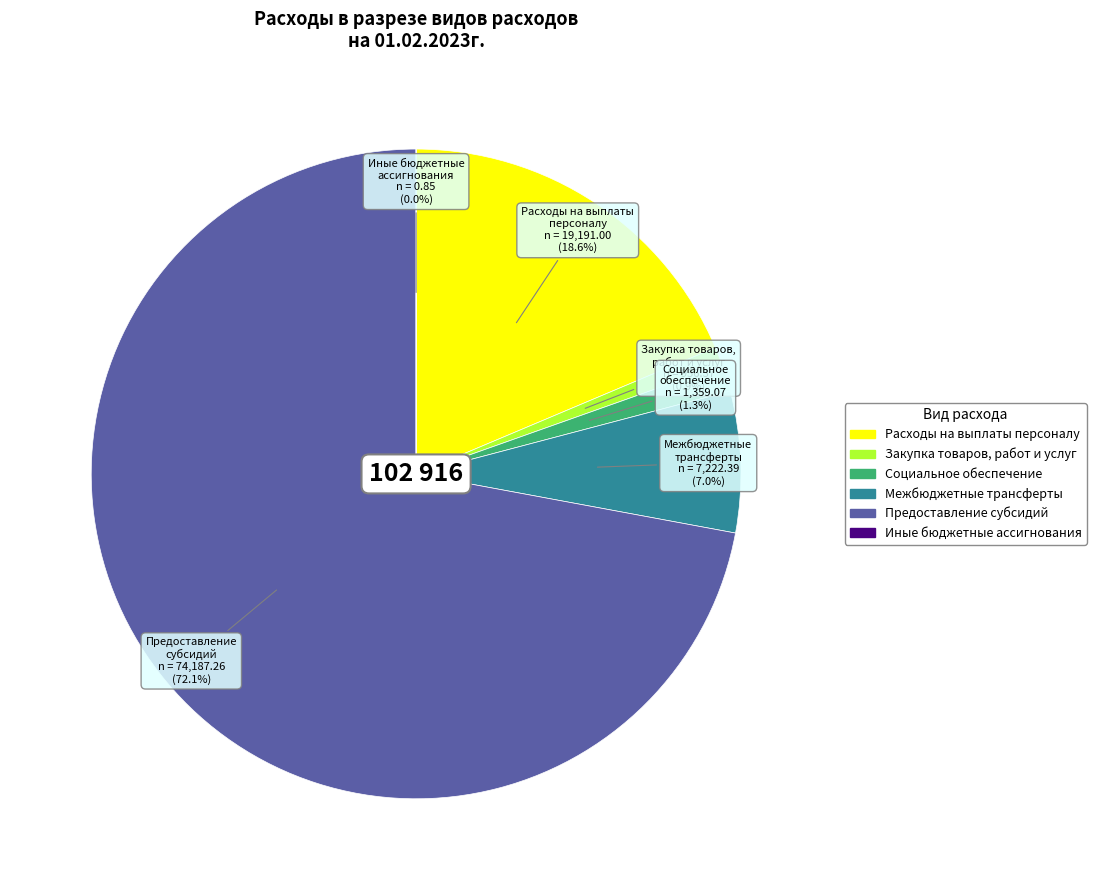

Which category has the biggest portion of the pie?

Предоставление субсидий